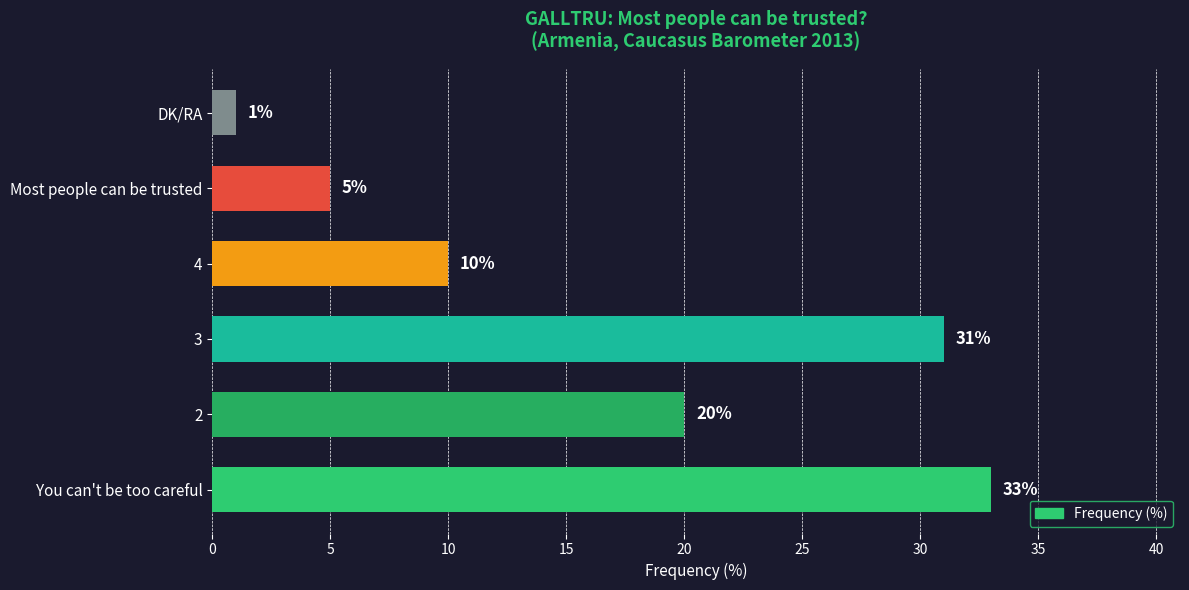

List the labels in order of value, smallest first.

DK/RA, Most people can be trusted, 4, 2, 3, You can't be too careful